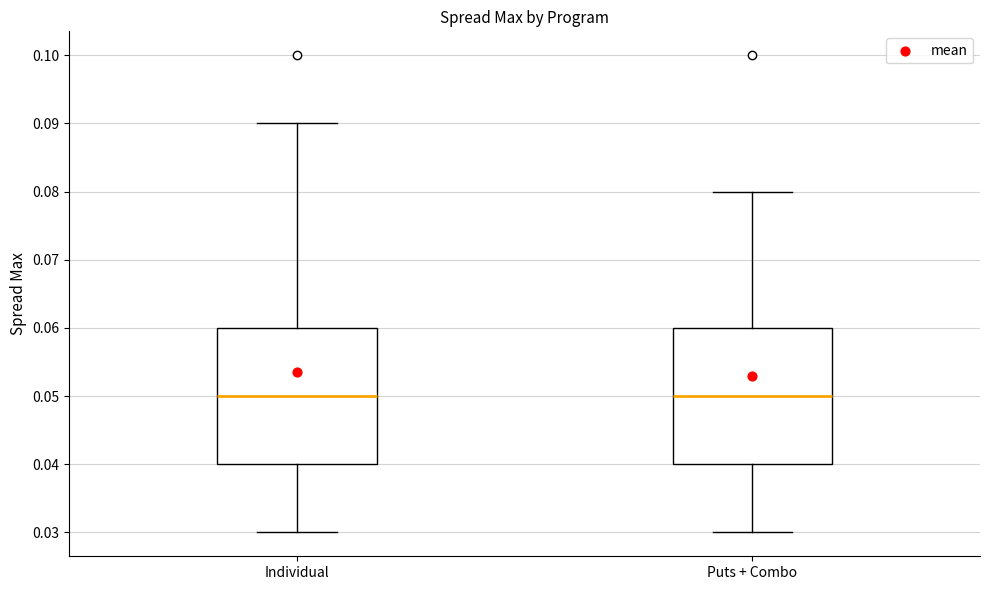

Reading left to right, read every box against the y-axis: the position of its median line, the range the box covers, and the ends of its whiskers. The values are not printed on the chart, so give them approximately, as read against the axis.

Individual: median 0.05, box 0.04 to 0.06, whiskers 0.03 to 0.09
Puts + Combo: median 0.05, box 0.04 to 0.06, whiskers 0.03 to 0.08